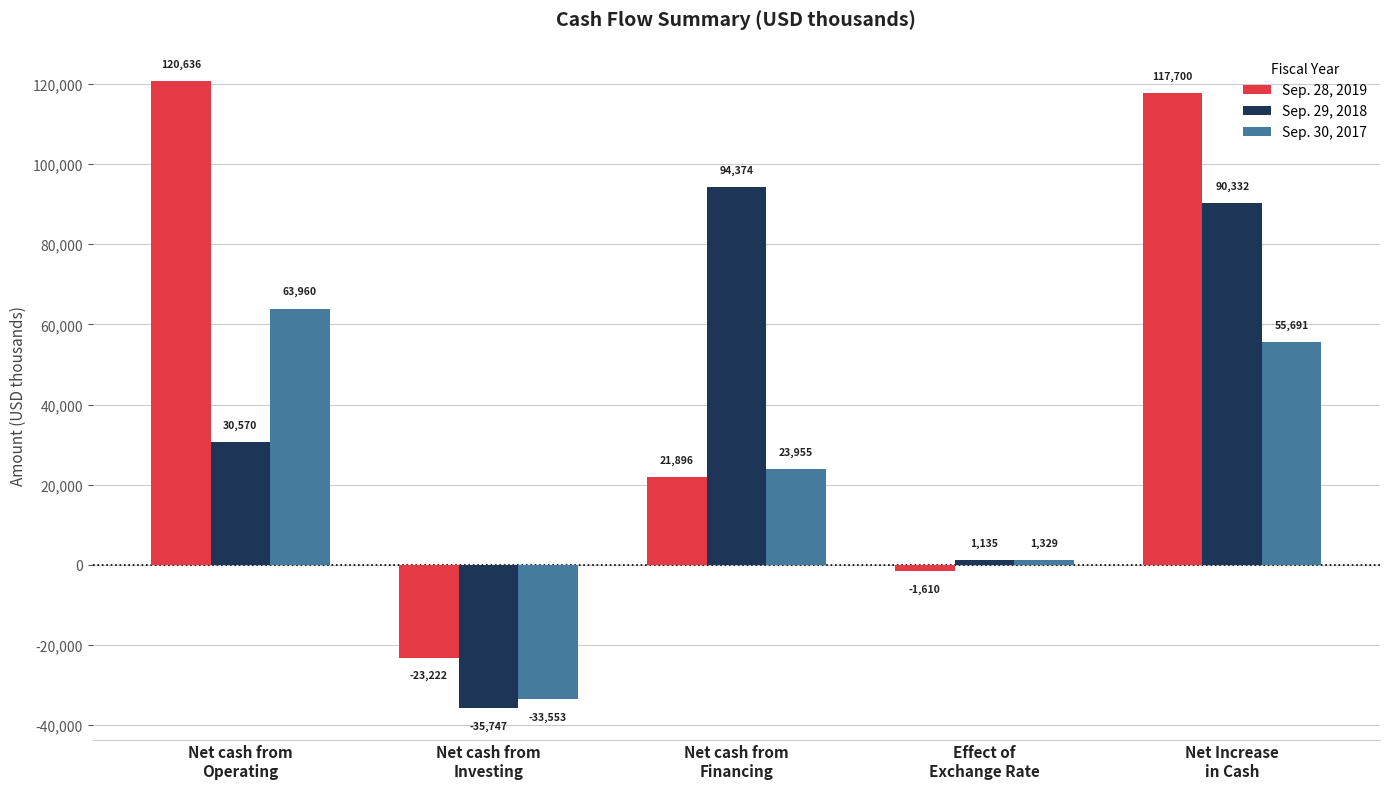

Is the value of Sep. 30, 2017 at Net cash from
Operating greater than the value of Sep. 29, 2018 at Net cash from
Investing?

Yes